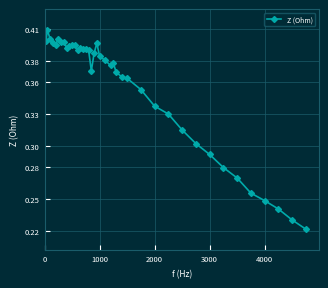

How many values are between 0 and 1?

40